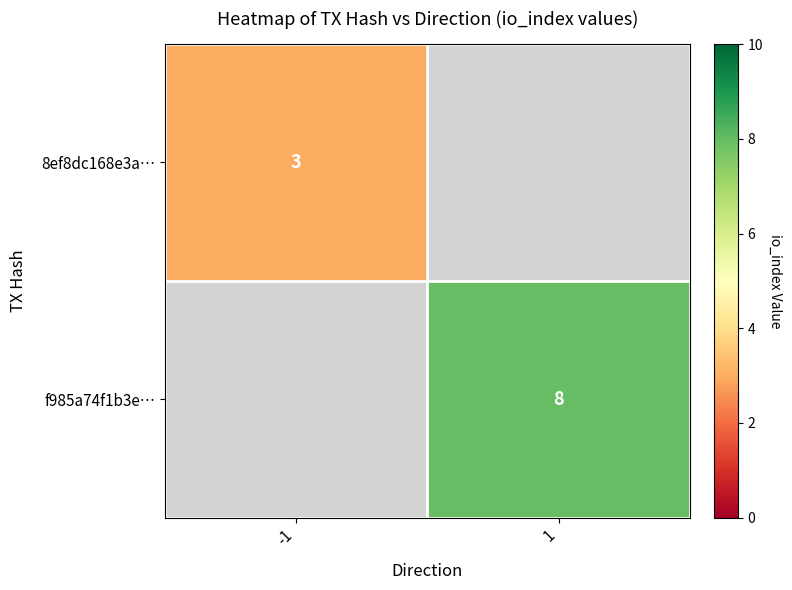

Is the value of f985a74f1b3e… at 1 greater than the value of 8ef8dc168e3a… at -1?

Yes